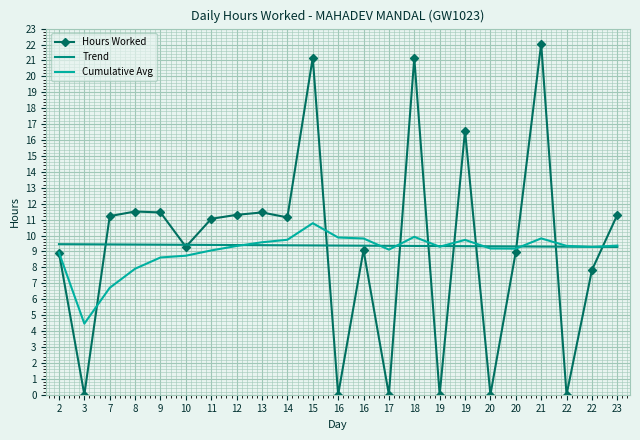

Which category has the highest value across all series?

21